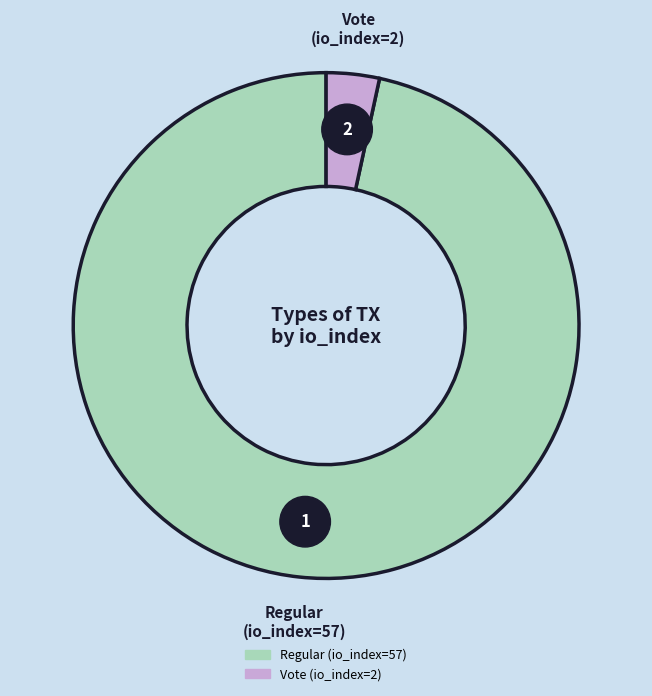

How many segments does this pie chart have?

2